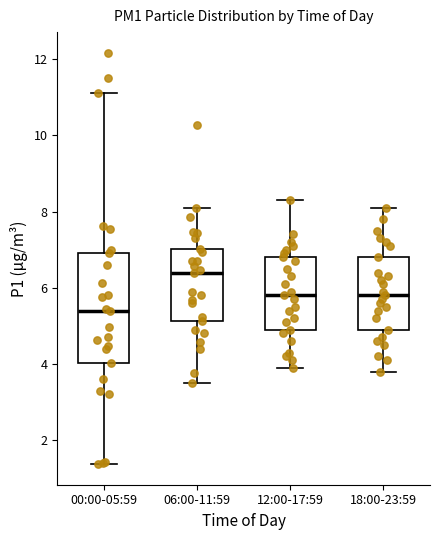

Reading left to right, transcribe this box plot: for each box, give where its median line is, the range the box spans, and where its two whiskers end, as read against the y-axis. The values are not printed on the chart, so give them approximately, as read against the axis.

00:00-05:59: median 5.4, box 4.0 to 7.0, whiskers 1.4 to 11.2
06:00-11:59: median 6.4, box 5.2 to 7.0, whiskers 3.6 to 8.2
12:00-17:59: median 5.8, box 5.0 to 6.8, whiskers 4.0 to 8.4
18:00-23:59: median 5.8, box 5.0 to 6.8, whiskers 3.8 to 8.2